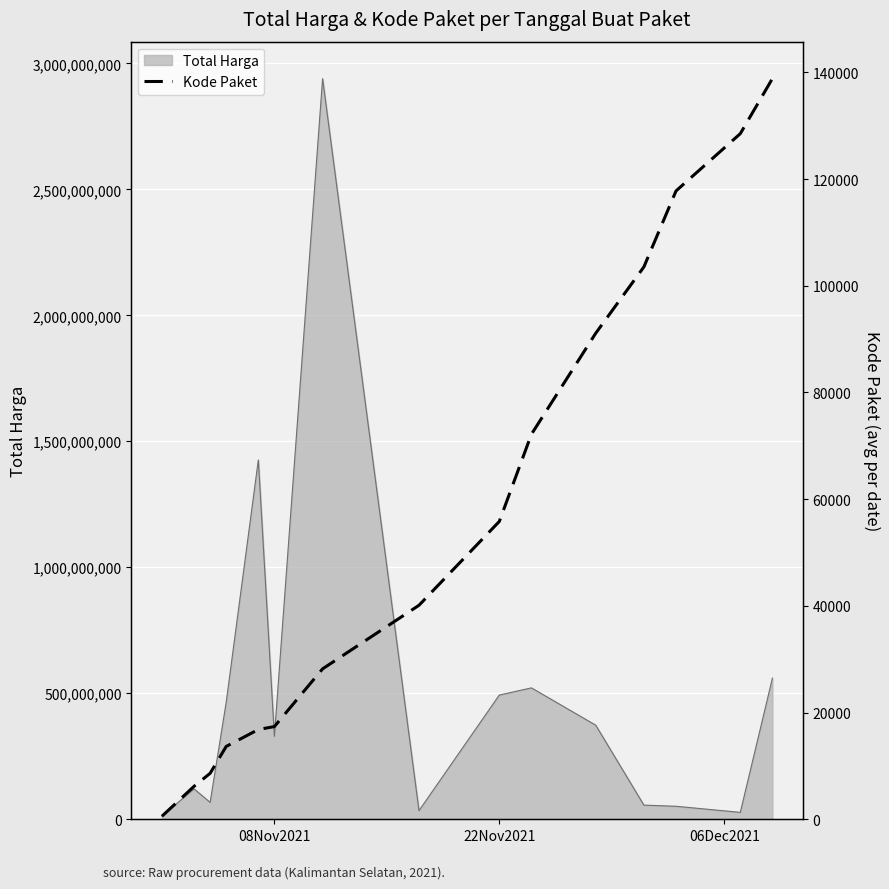

Is it true that the value at 4 is 7119.4?

False